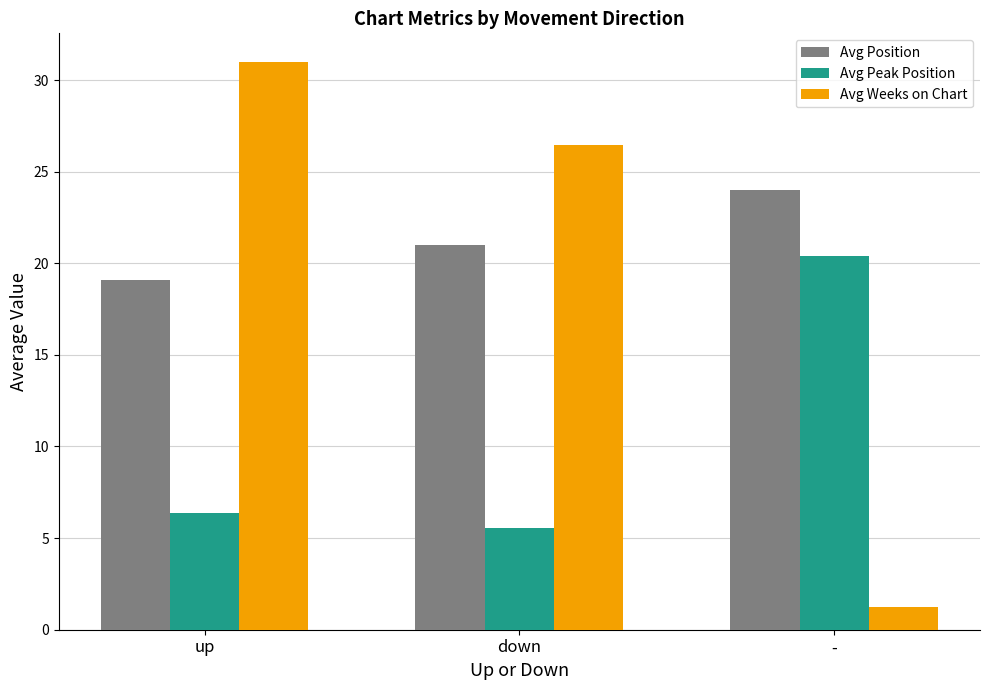

At which label does Avg Position reach its peak?

-